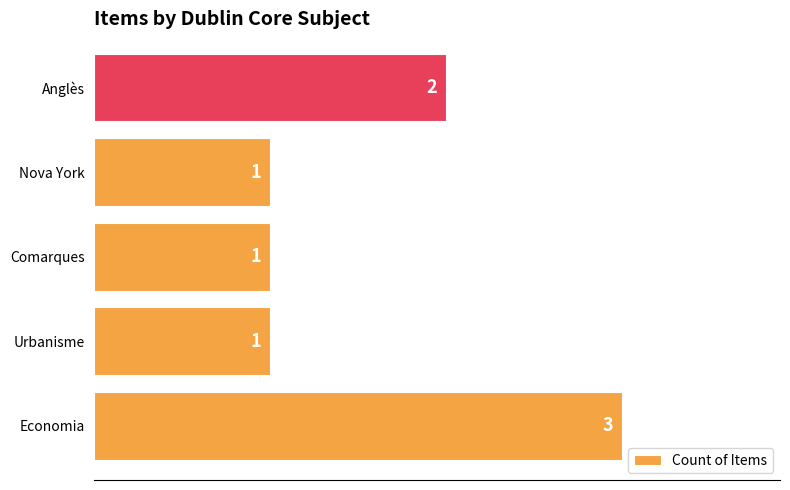

Reading bottom to top, extract all data points from this chart.

3	1	1	1	2